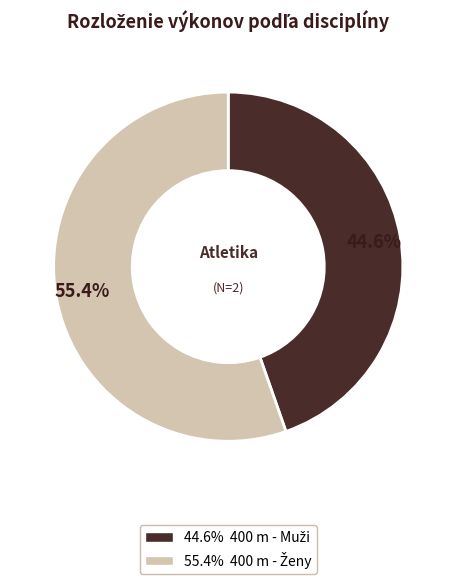

Is there a majority slice in this chart?

Yes